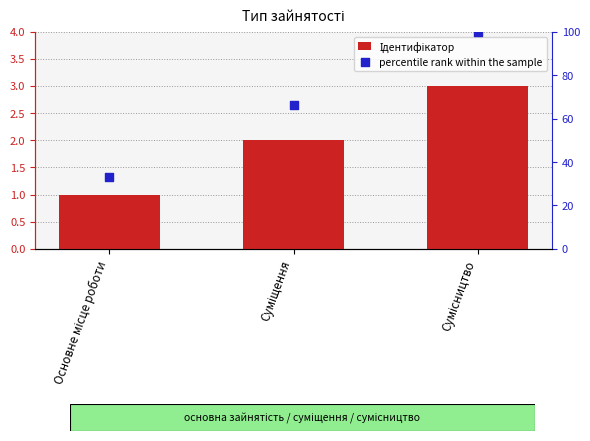

Is the value of percentile rank within the sample at Сумісництво greater than the value of Ідентифікатор at Основне місце роботи?

Yes